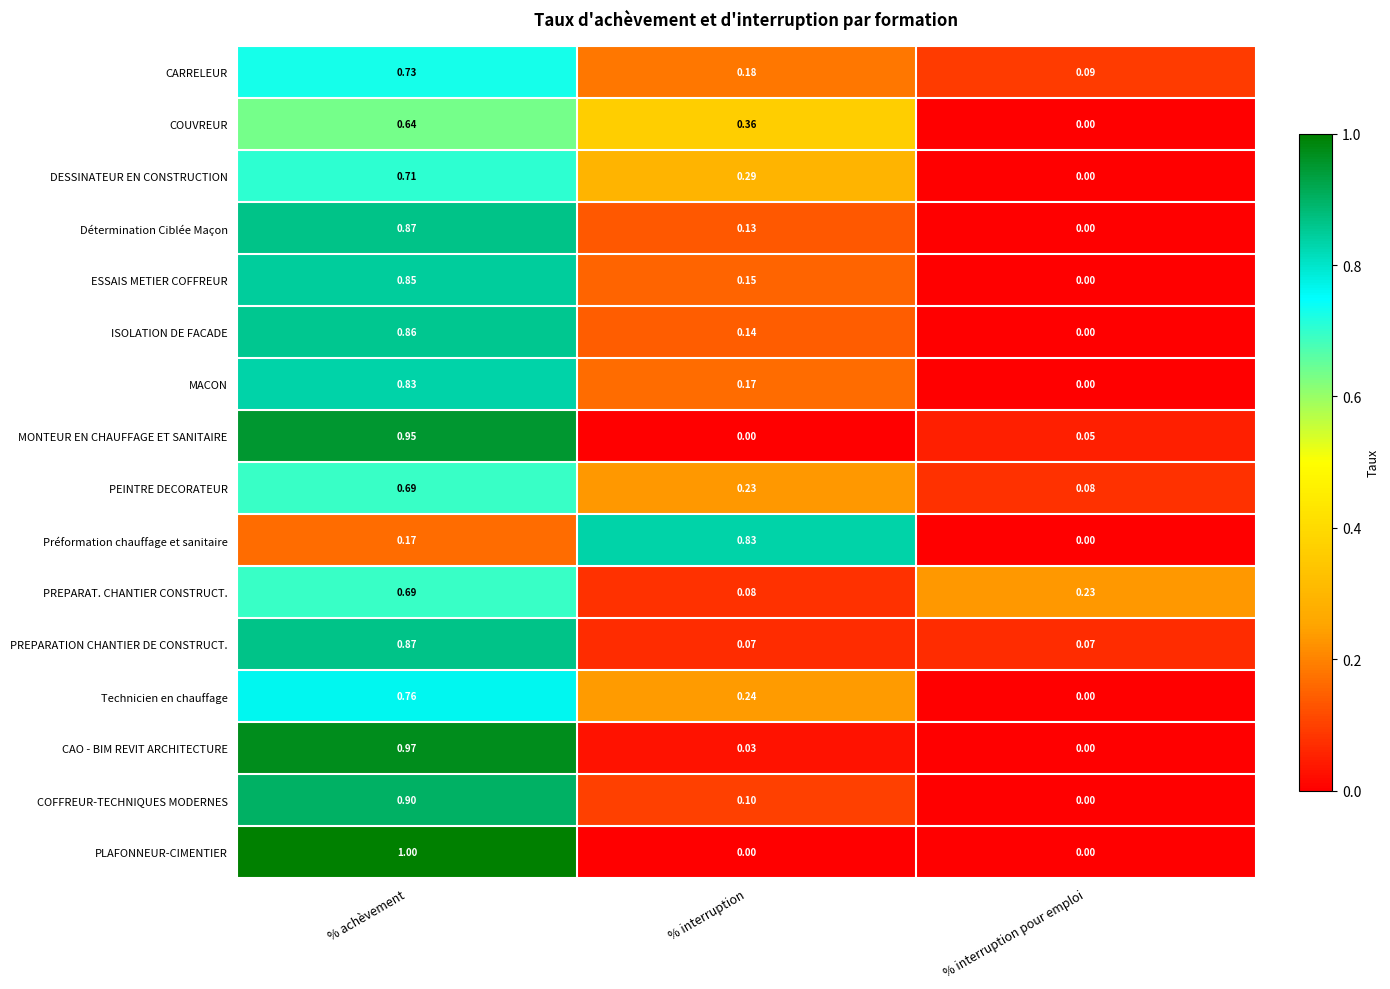

At which category does the chart reach its peak across all series?

% achèvement